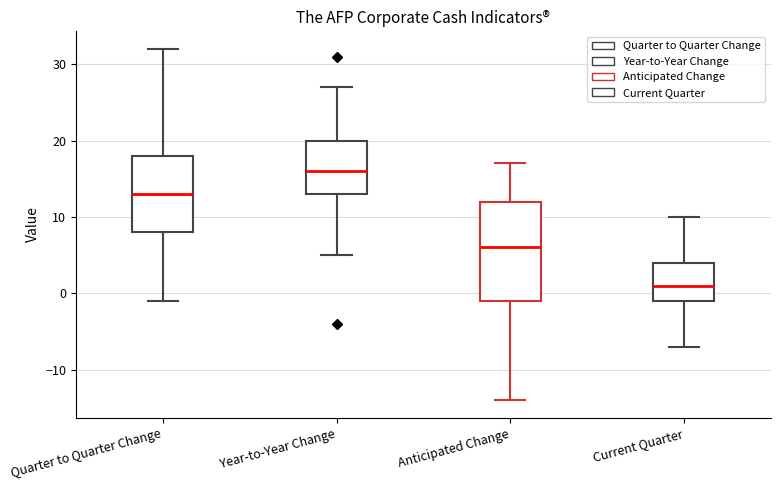

Where does the lower whisker of the box for Year-to-Year Change end on the y-axis? The values are not printed on the chart, so give them approximately, as read against the axis.

5